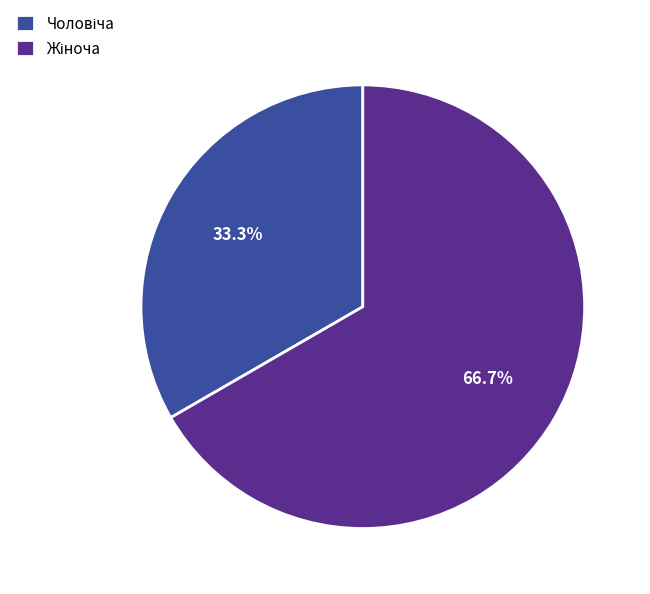

To the nearest percent, what is the average slice percentage?

50%